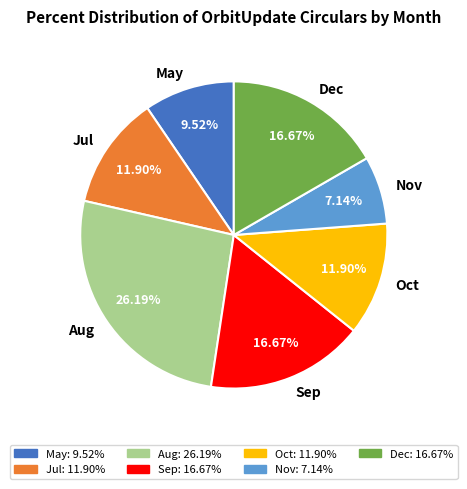

Is May the majority of the pie?

No